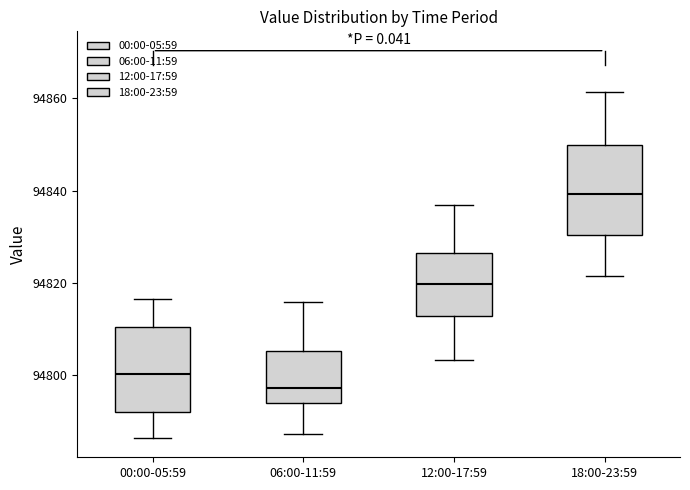

Reading left to right, transcribe this box plot: for each box, give where its median line is, the range the box spans, and where its two whiskers end, as read against the y-axis. The values are not printed on the chart, so give them approximately, as read against the axis.

00:00-05:59: median 94800, box 94792 to 94810, whiskers 94786 to 94816
06:00-11:59: median 94798, box 94794 to 94806, whiskers 94788 to 94816
12:00-17:59: median 94820, box 94812 to 94826, whiskers 94804 to 94836
18:00-23:59: median 94840, box 94830 to 94850, whiskers 94822 to 94862